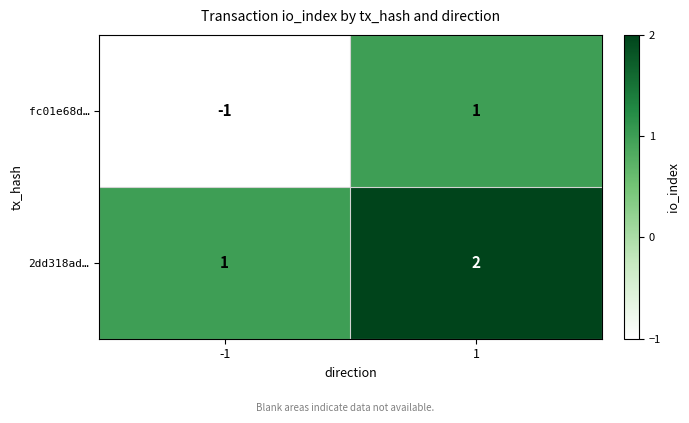

What is the sum of the 2dd318ad… values at 1 and -1?

3